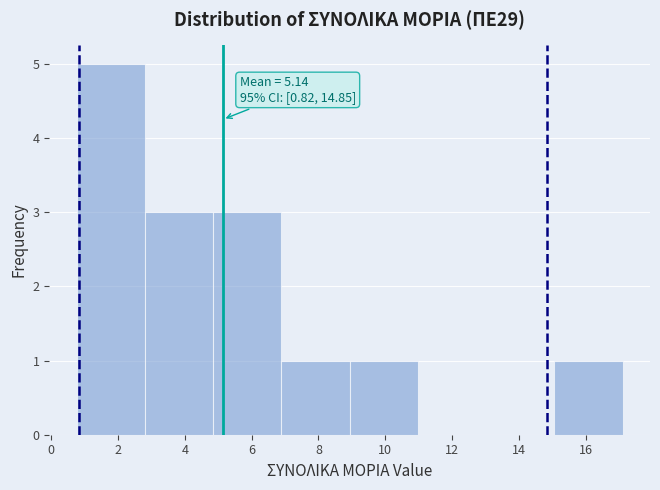

Over which range of the x-axis is the bar tallest?

0.8 to 2.8